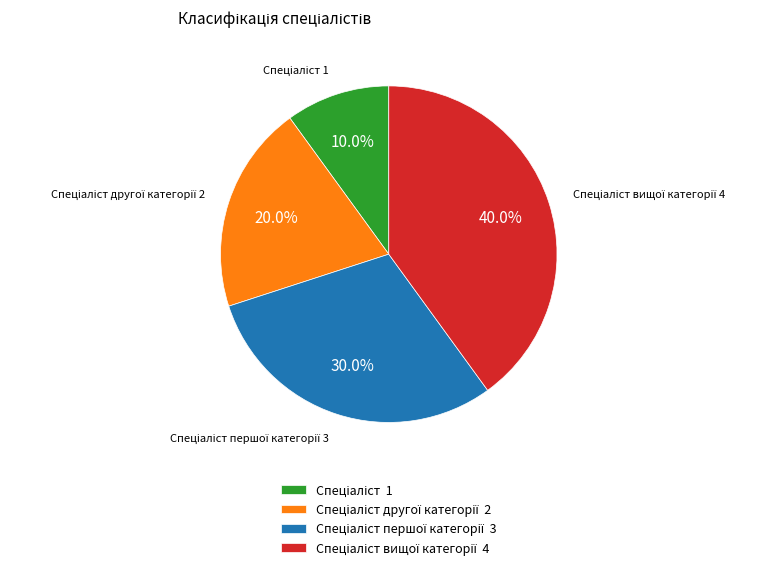

Is there a majority slice in this chart?

No